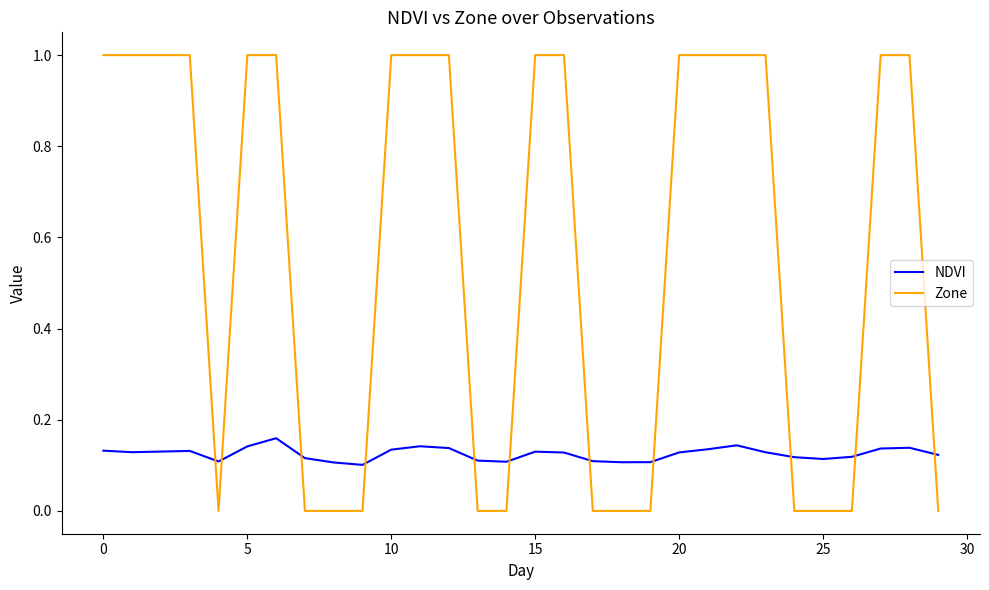

At how many categories does at least one series exceed 0?

30